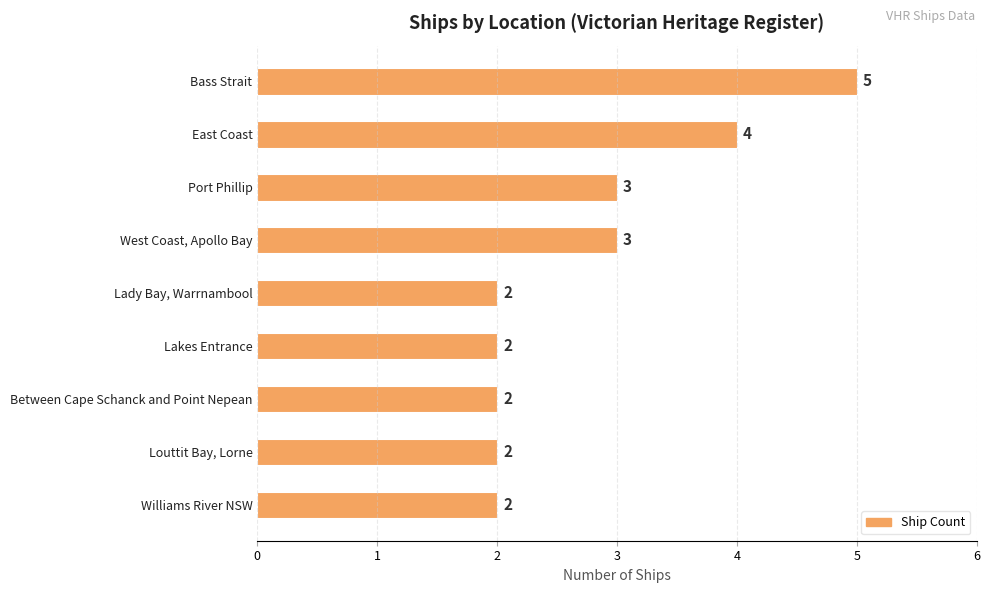

The value at Williams River NSW is 2. True or false?

True